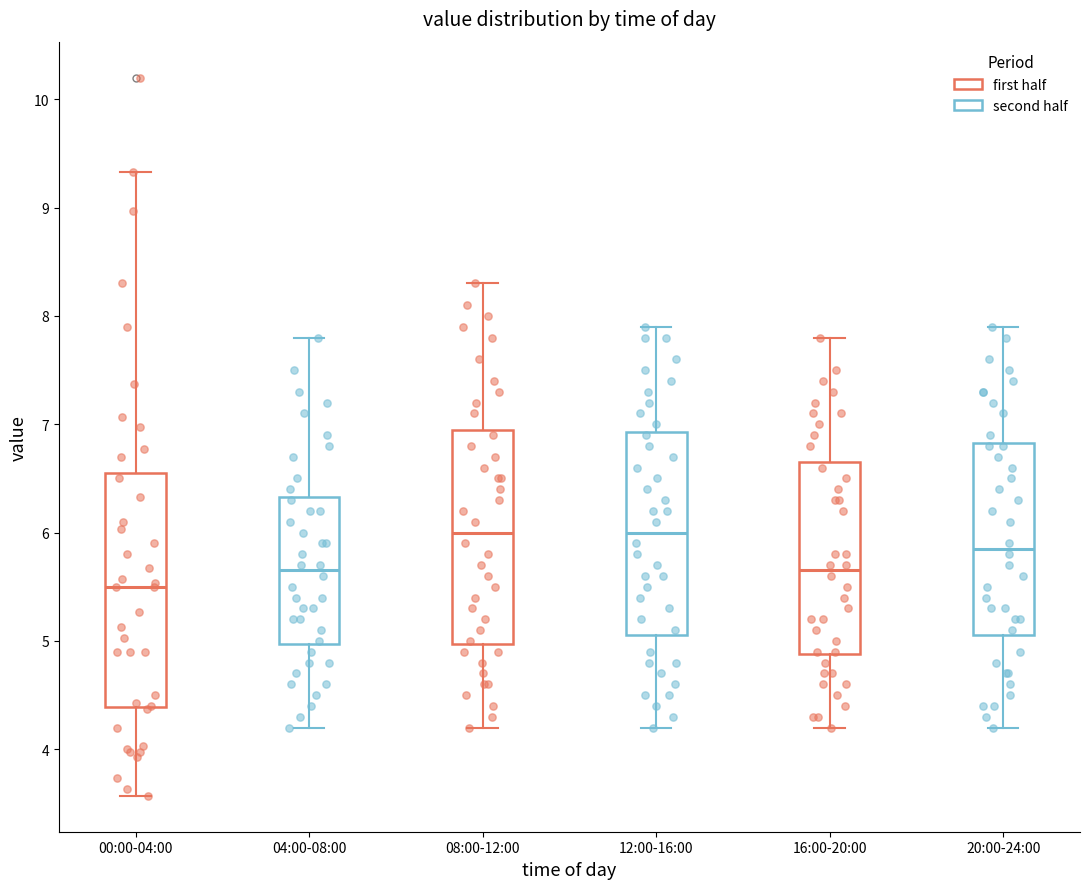

Which box has the lowest median line?

00:00-04:00